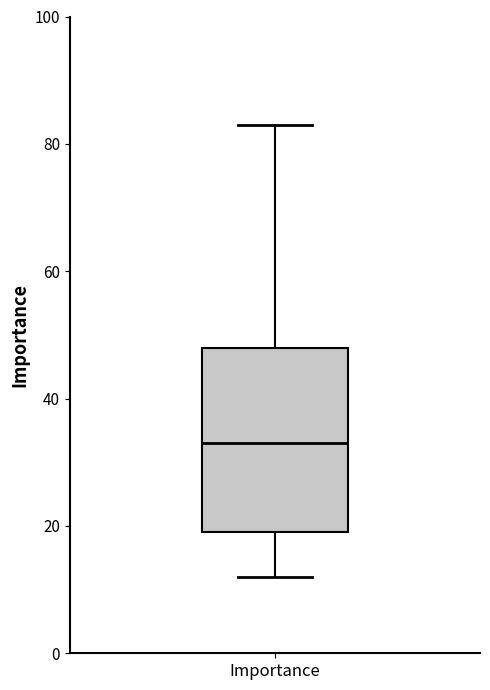

Transcribe this box plot: give where the median line is, the range the box spans, and where the two whiskers end, as read against the y-axis. The values are not printed on the chart, so give them approximately, as read against the axis.

median 34, box 20 to 48, whiskers 12 to 84